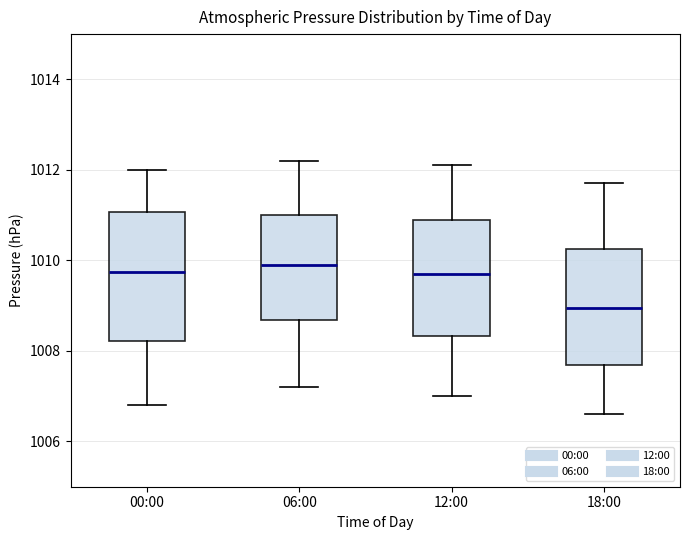

Reading left to right, read every box against the y-axis: the position of its median line, the range the box covers, and the ends of its whiskers. The values are not printed on the chart, so give them approximately, as read against the axis.

00:00: median 1009.8, box 1008.2 to 1011.0, whiskers 1006.8 to 1012.0
06:00: median 1010.0, box 1008.6 to 1011.0, whiskers 1007.2 to 1012.2
12:00: median 1009.8, box 1008.4 to 1011.0, whiskers 1007.0 to 1012.2
18:00: median 1009.0, box 1007.8 to 1010.2, whiskers 1006.6 to 1011.8